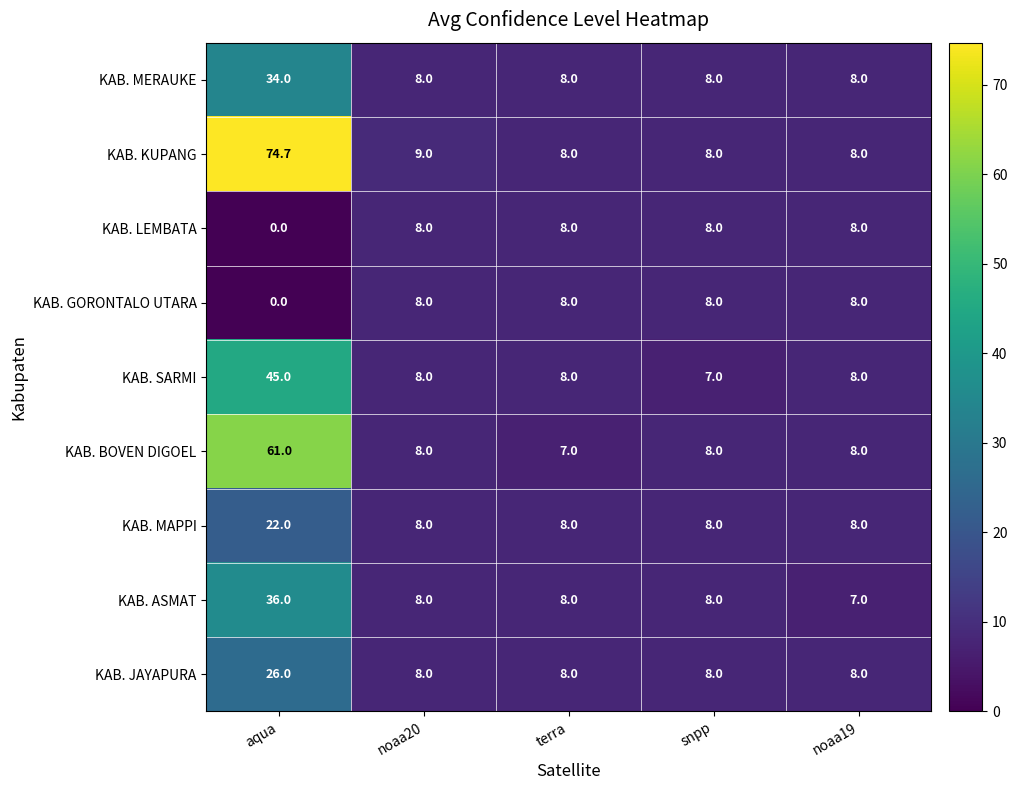

What is the minimum value for KAB. KUPANG?

8.0